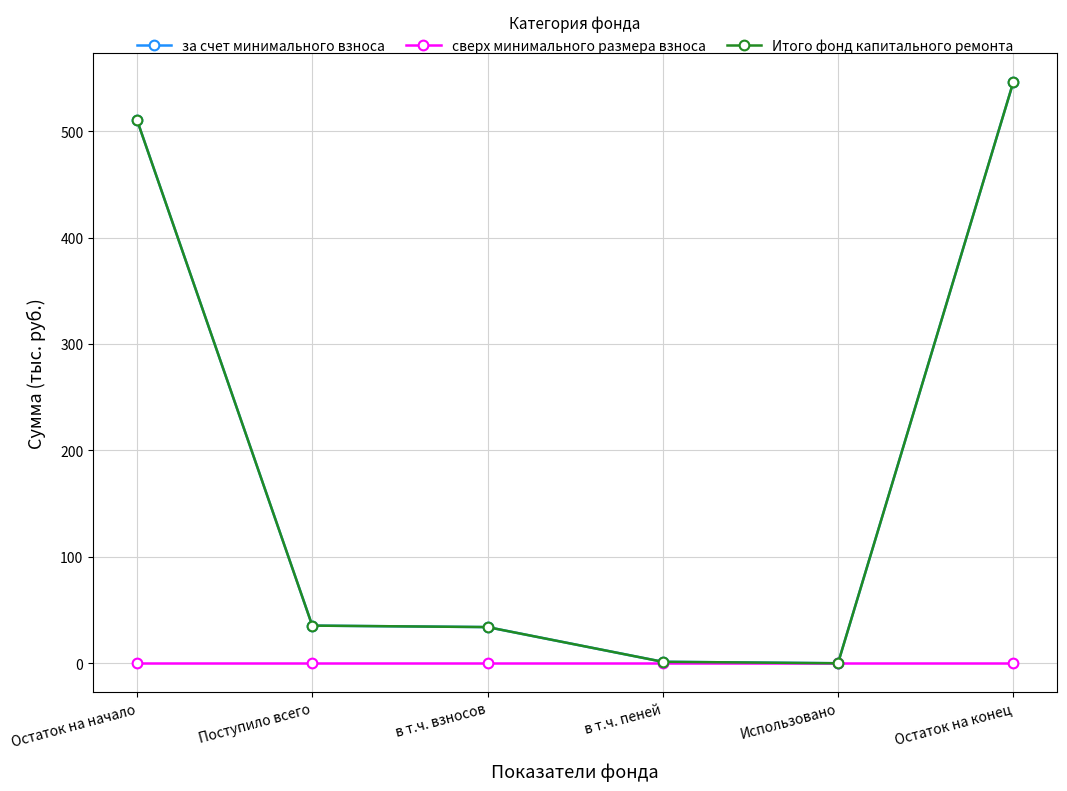

Which label corresponds to the largest value in the chart?

Остаток на конец